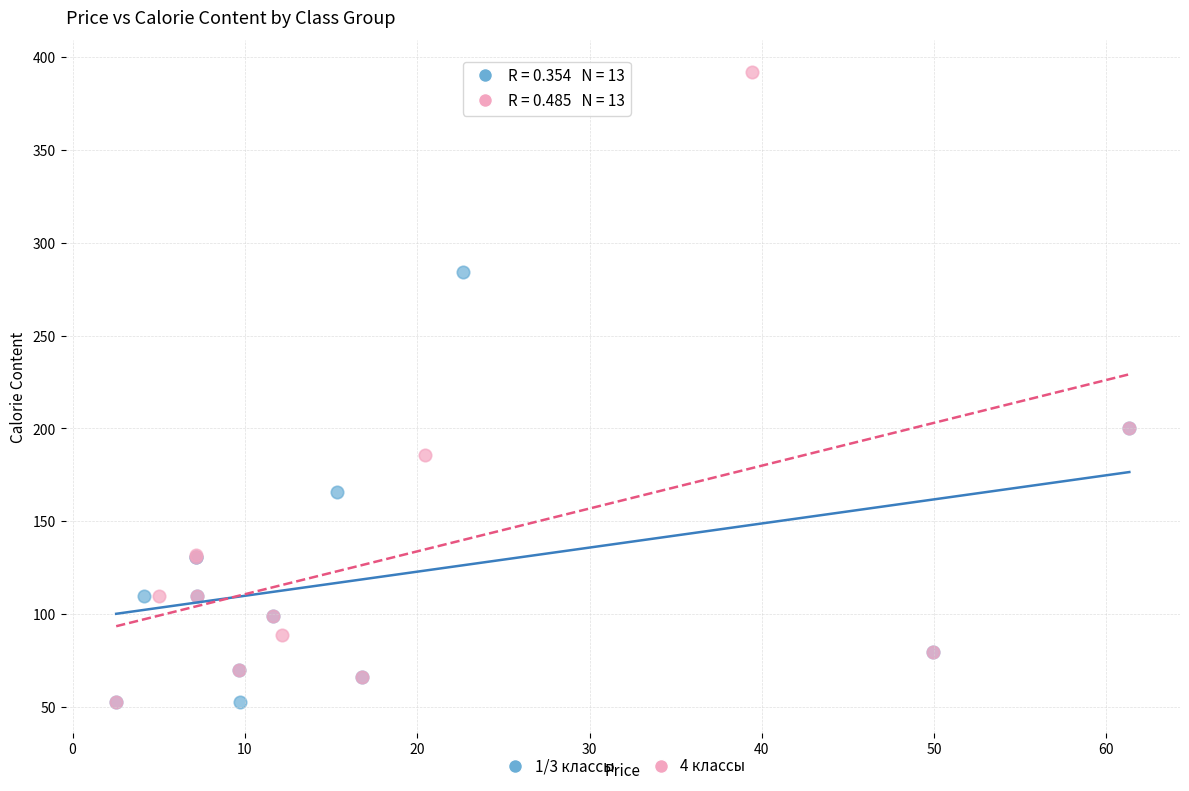

Which series has the widest spread of Y values?

4 классы